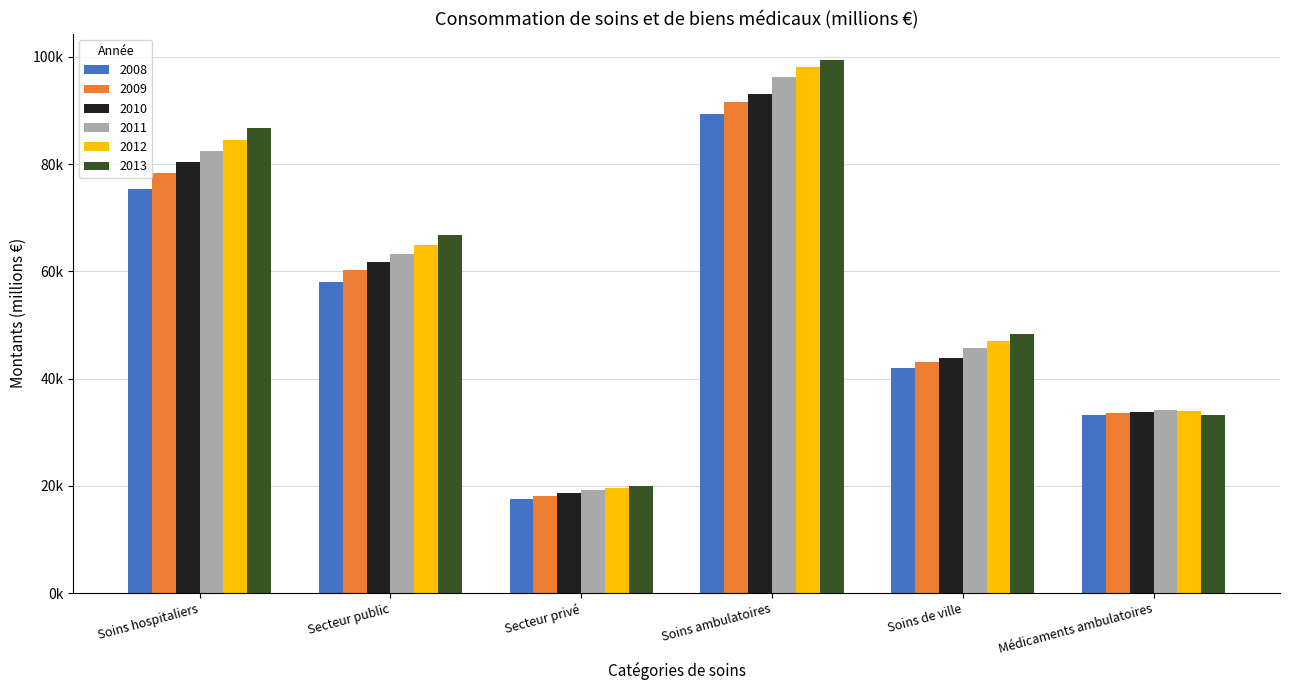

Which series has the largest range (max minus min)?

2013